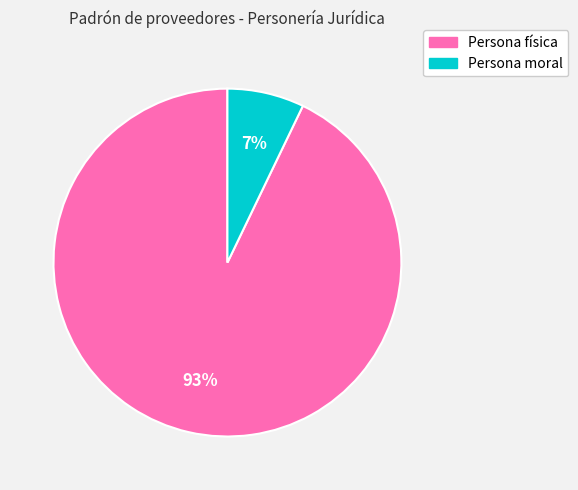

To the nearest percent, what is the average slice percentage?

50%